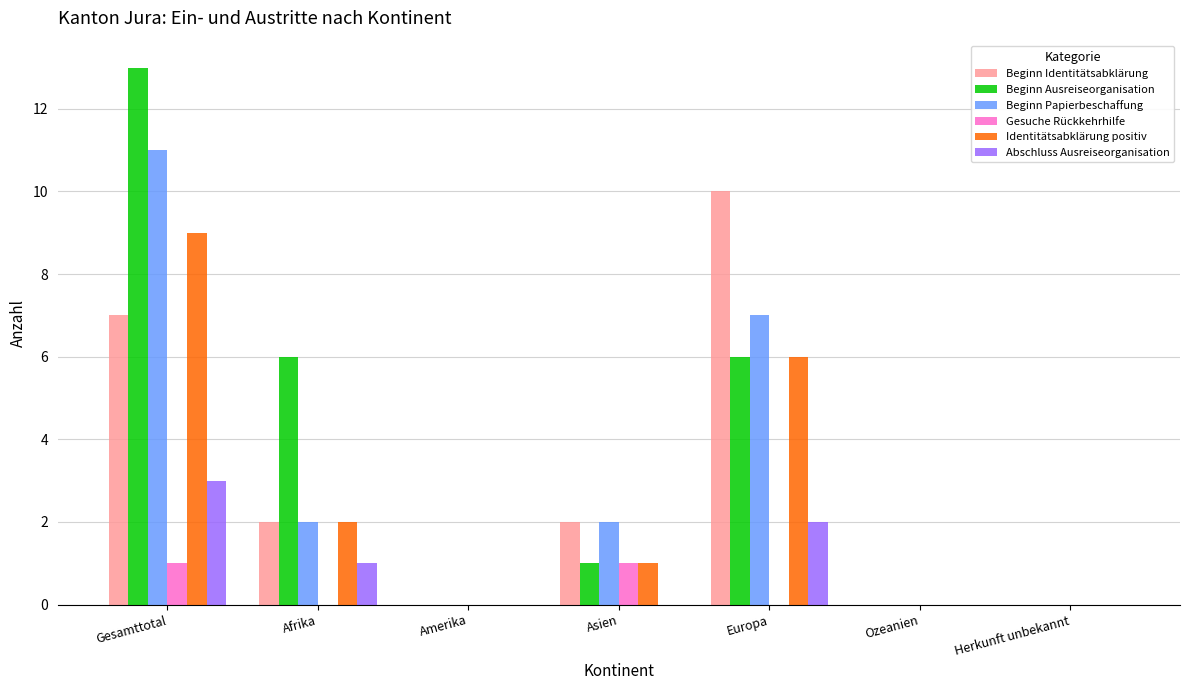

What is the sum of all Beginn Ausreiseorganisation values?

26